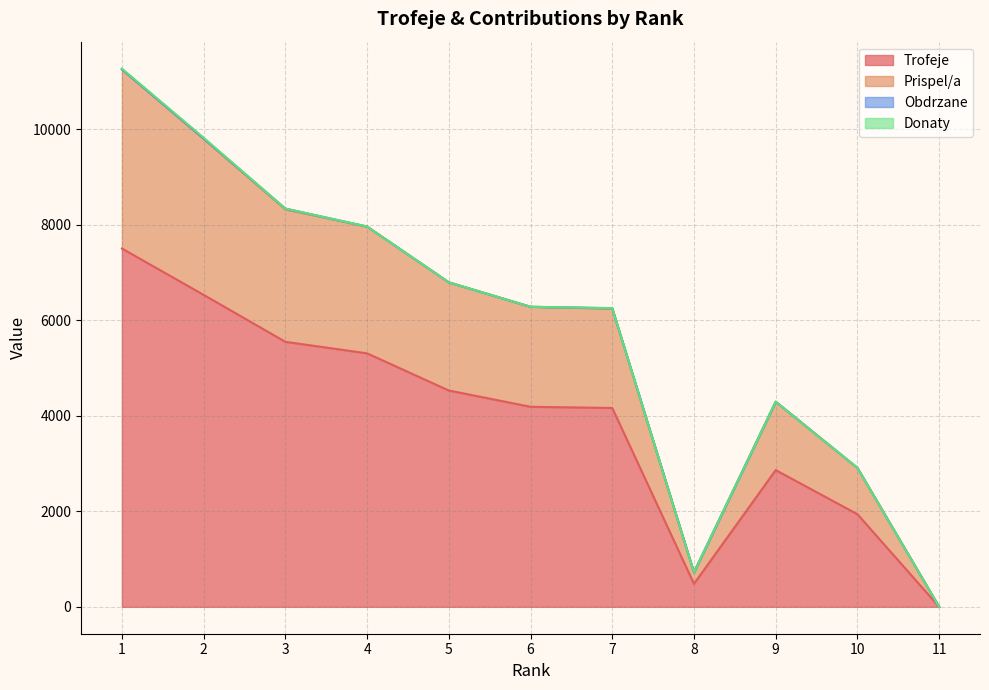

True or false: Trofeje and Prispel/a cross at least once.

False